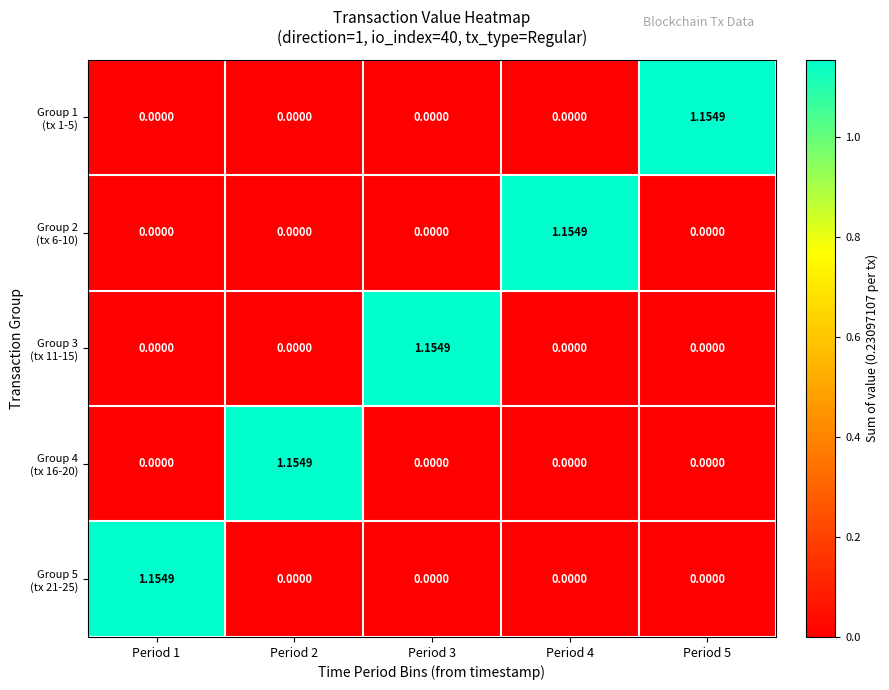

At how many categories does at least one series exceed 0?

5